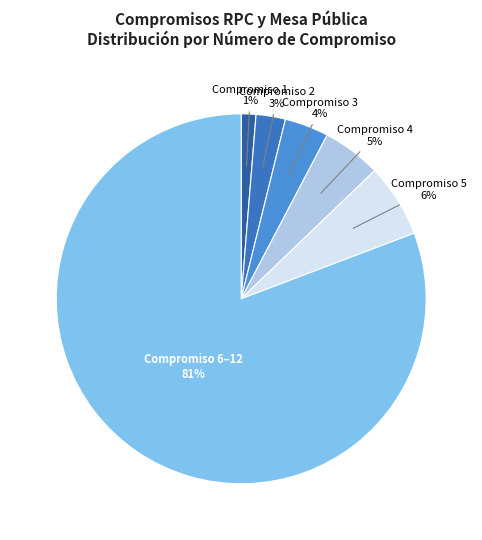

Is there a majority slice in this chart?

Yes